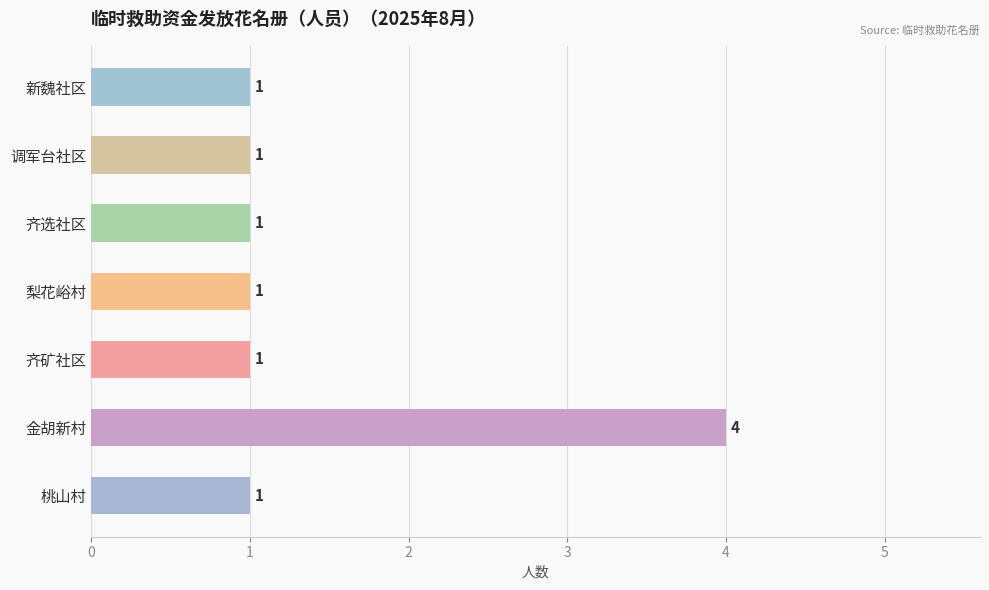

How many bars are there in total?

7